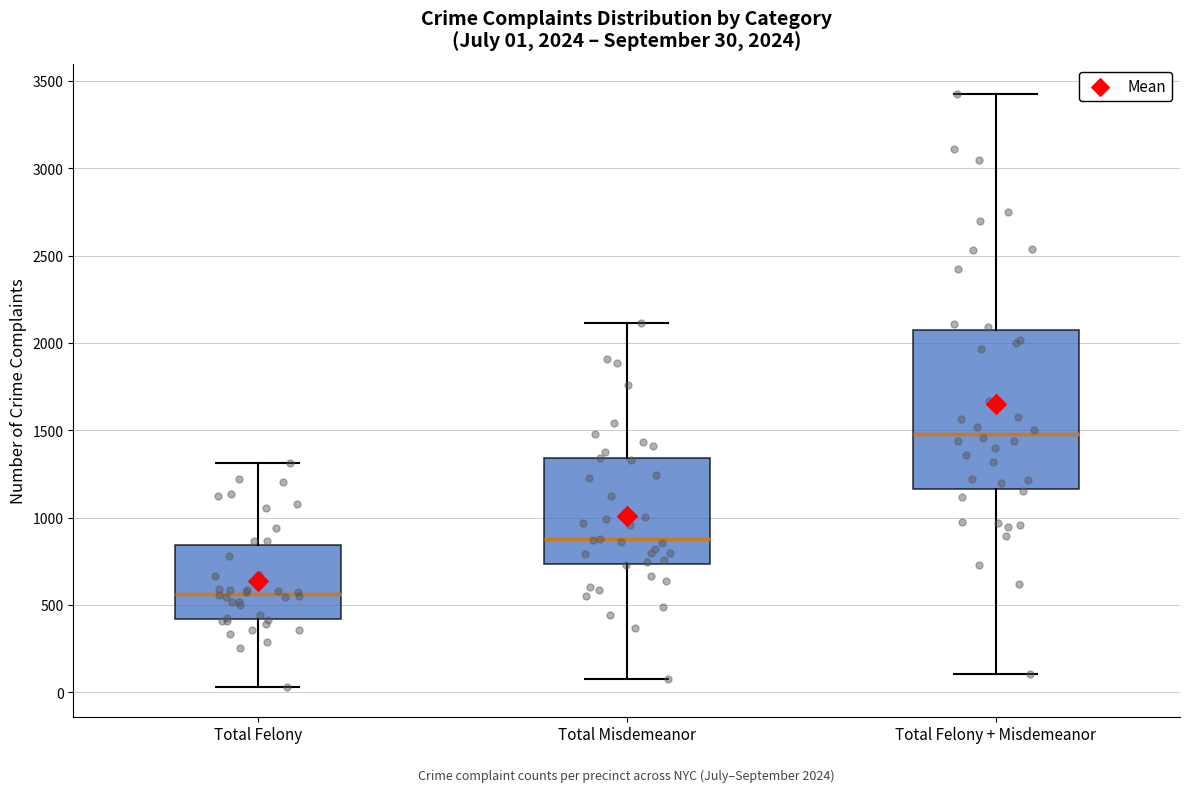

Which box is the tallest, from its lower edge to its upper edge?

Total Felony + Misdemeanor